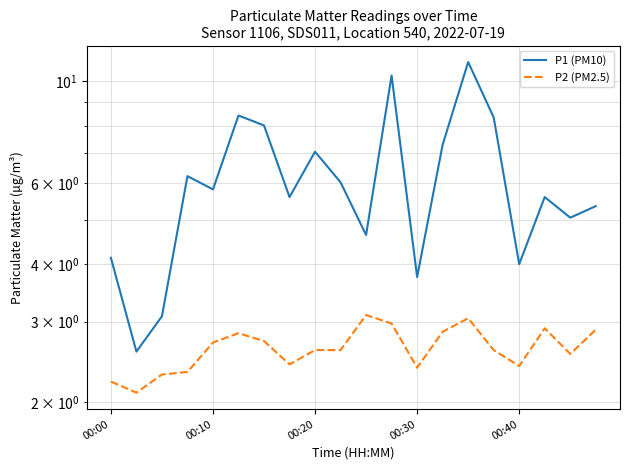

True or false: P1 (PM10) and P2 (PM2.5) cross at least once.

False